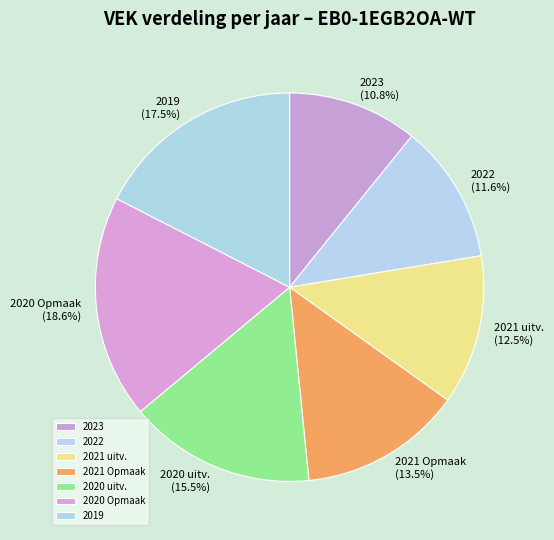

Which slice is the smallest?

2023